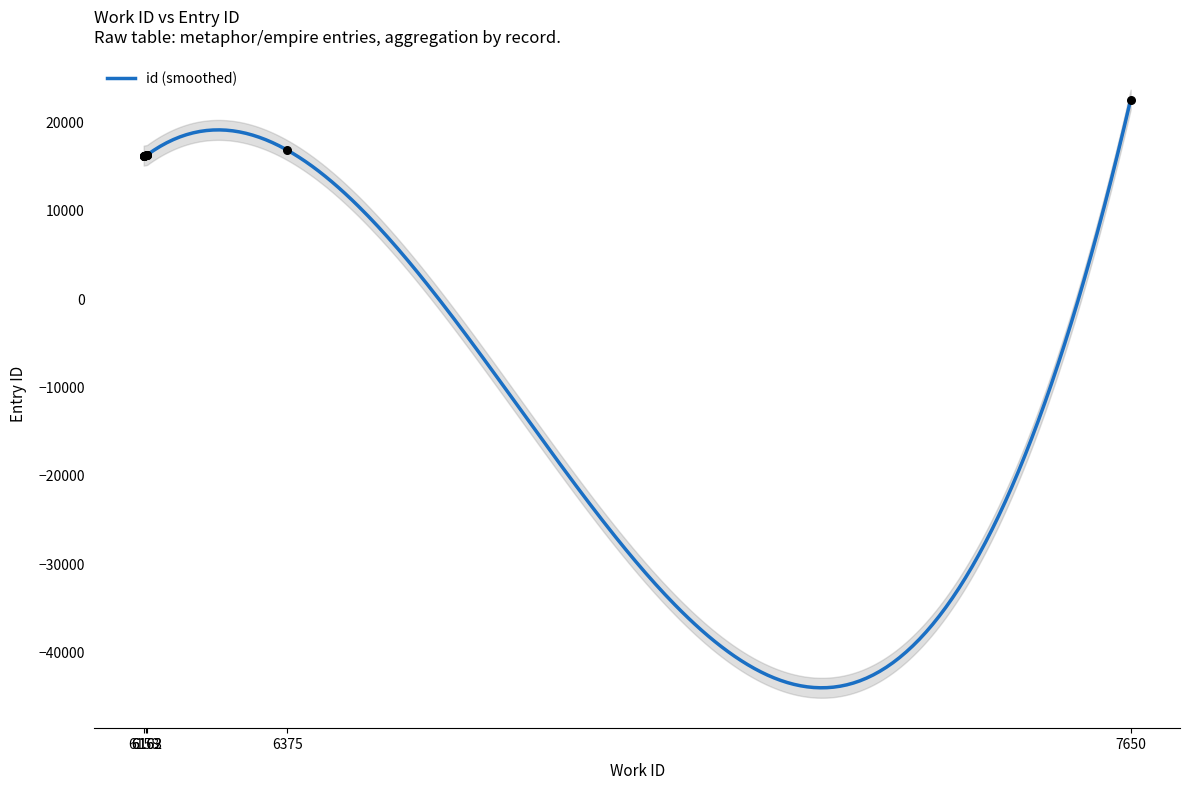

Between 6158 and 6158, which is larger?

6158